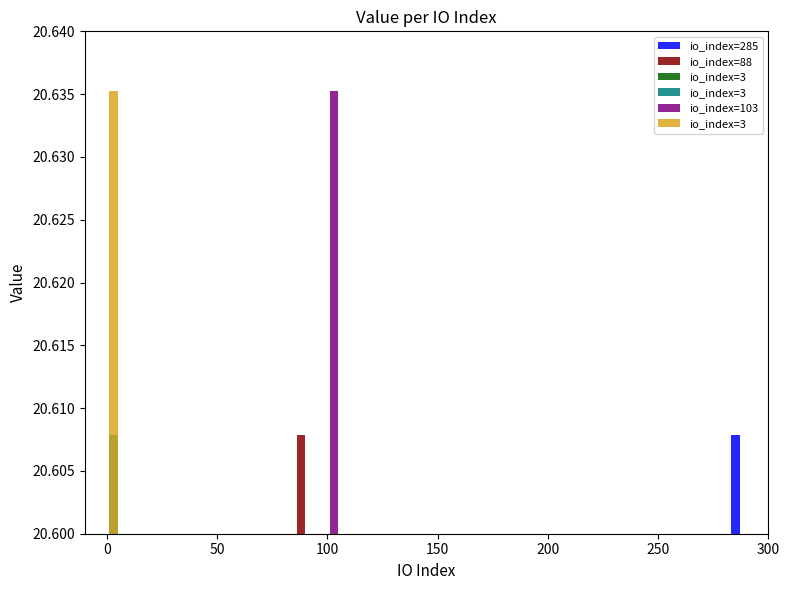

Between 88 and 103, which is larger?

103